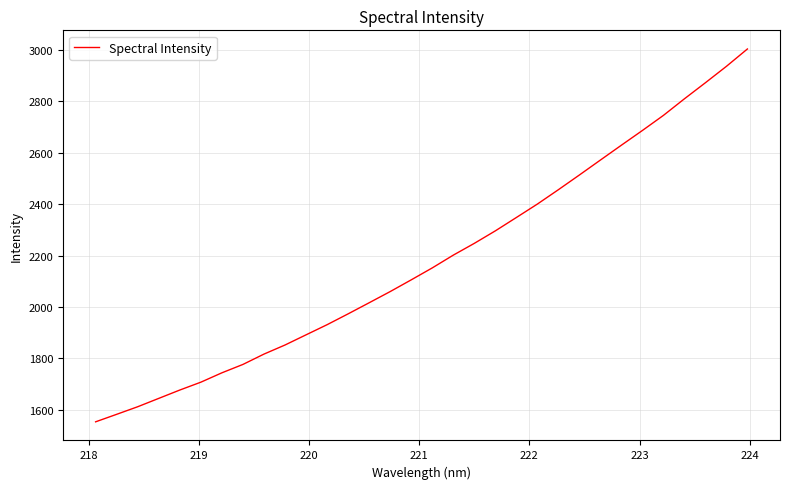

What is the greatest value displayed?

3003.5